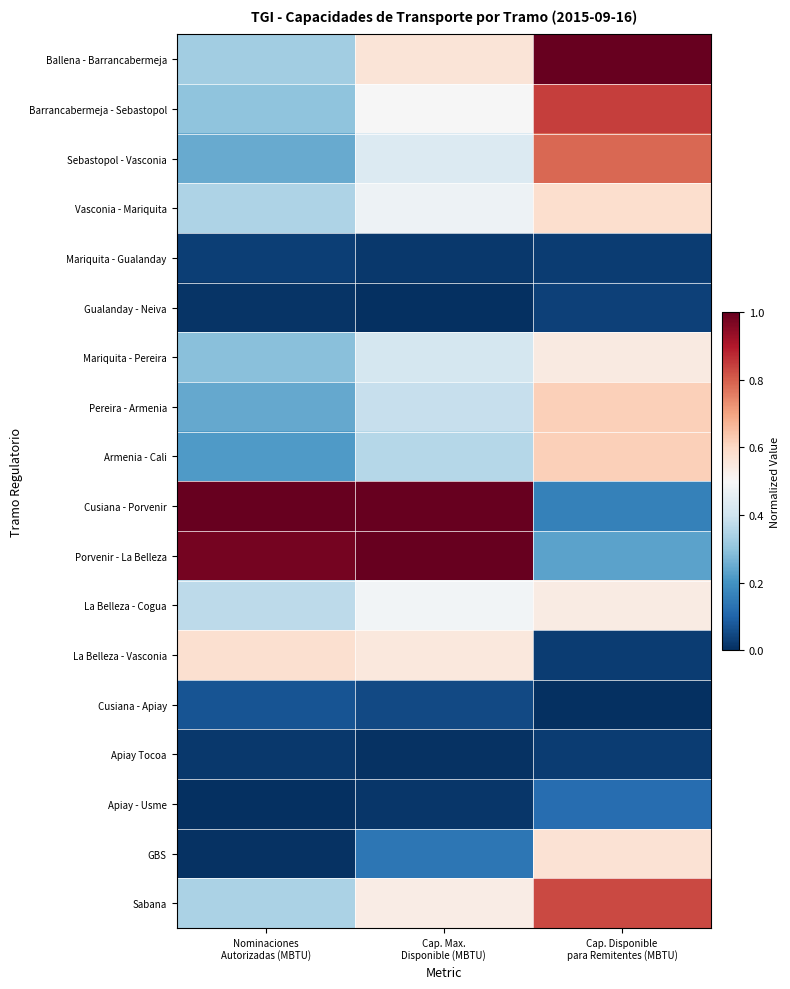

How many data points does each series have?

3